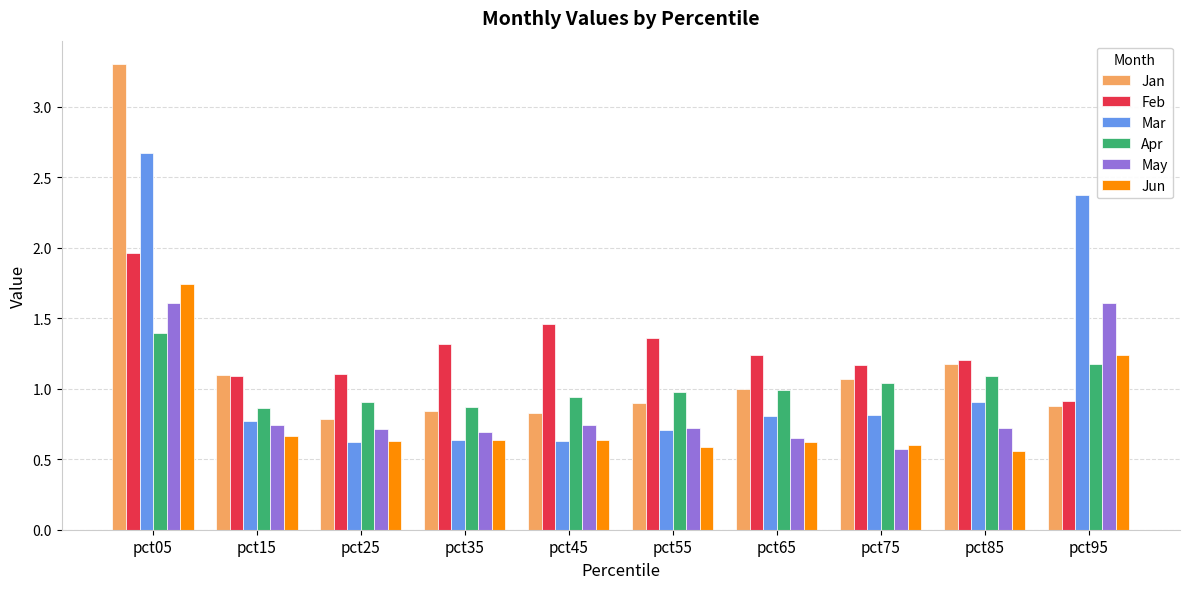

At which category is the sum across all series the highest?

pct05